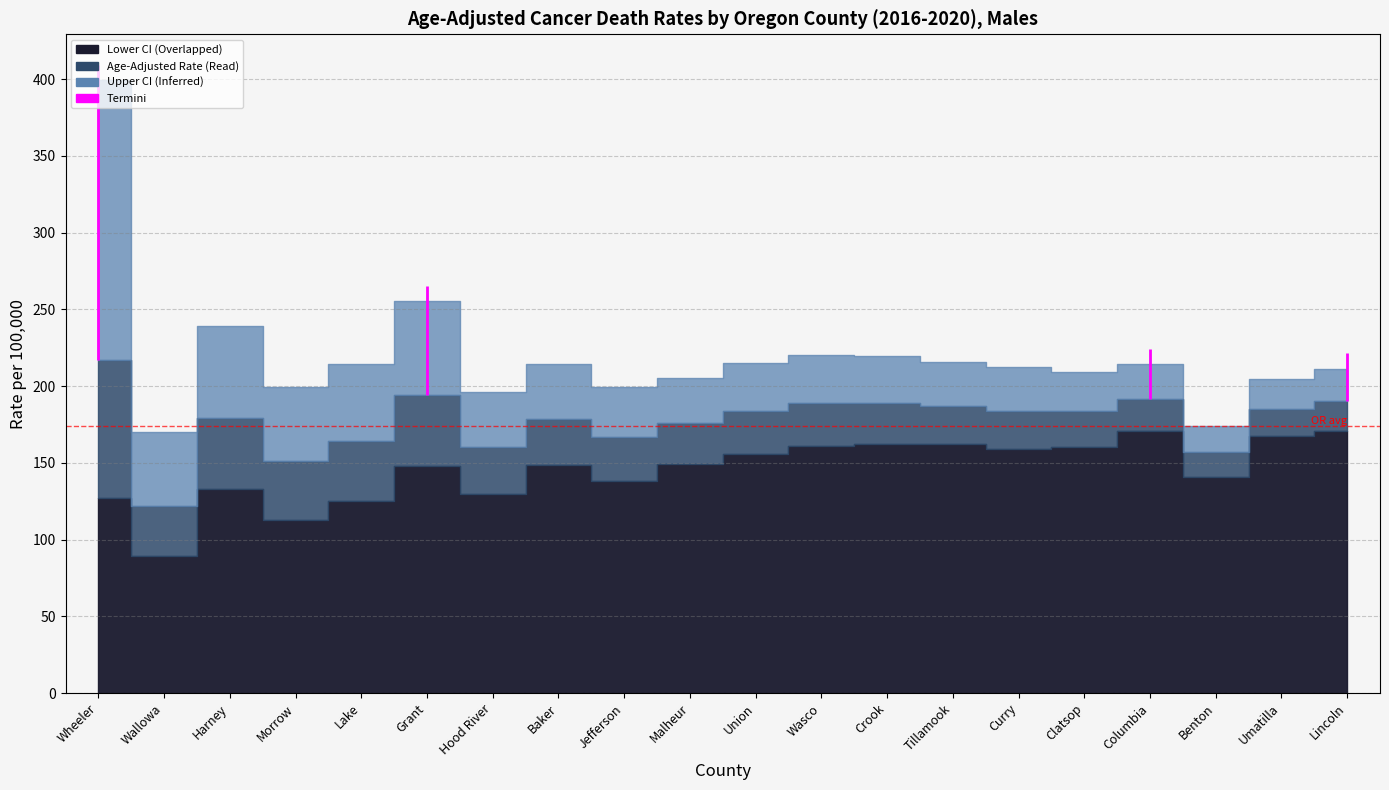

List the series in order of their overall mean, highest first.

Upper CI, Age-Adjusted Rate, Lower CI